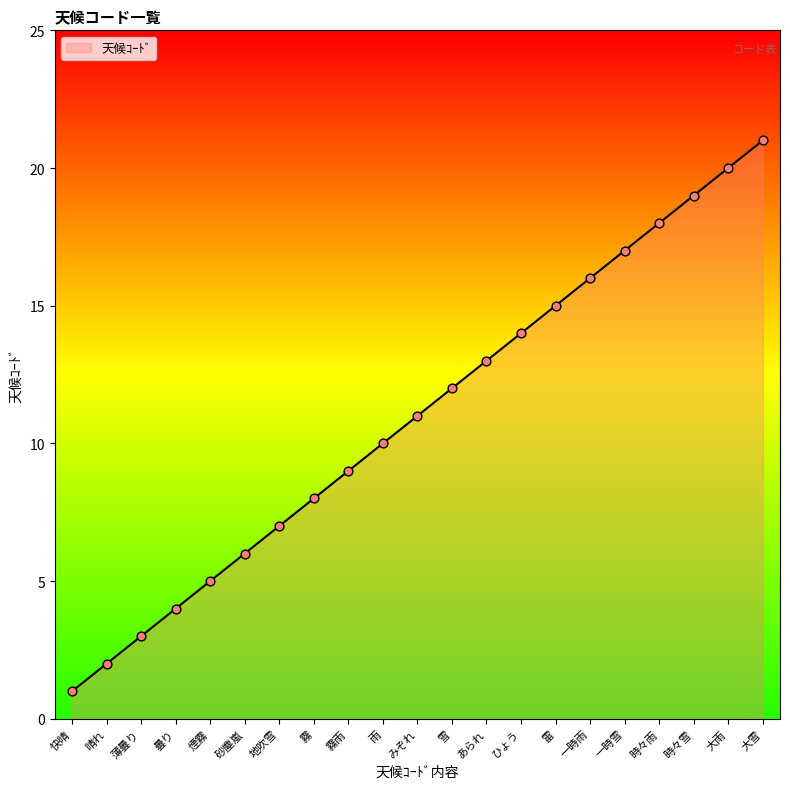

What is the change in value from 晴れ to 一時雪?

+15